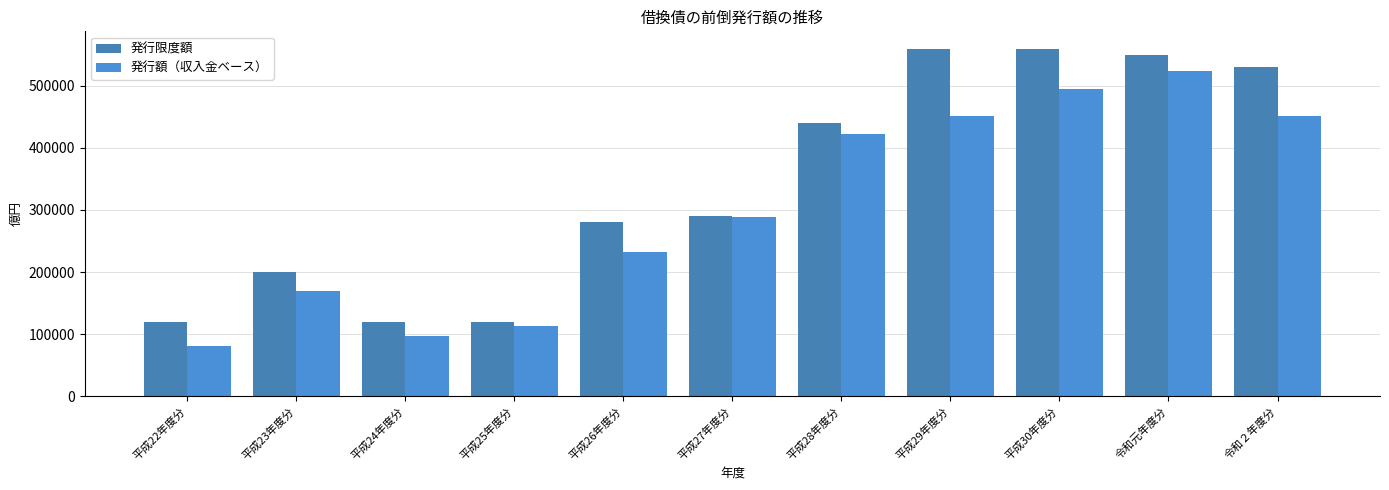

How many data points does each series have?

11